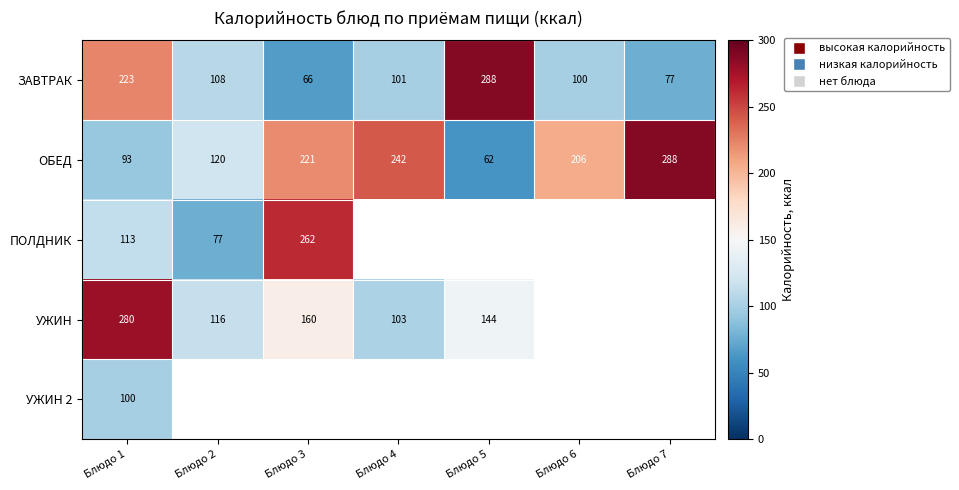

What is the spread (max minus min) of values at Блюдо 1?

187.0